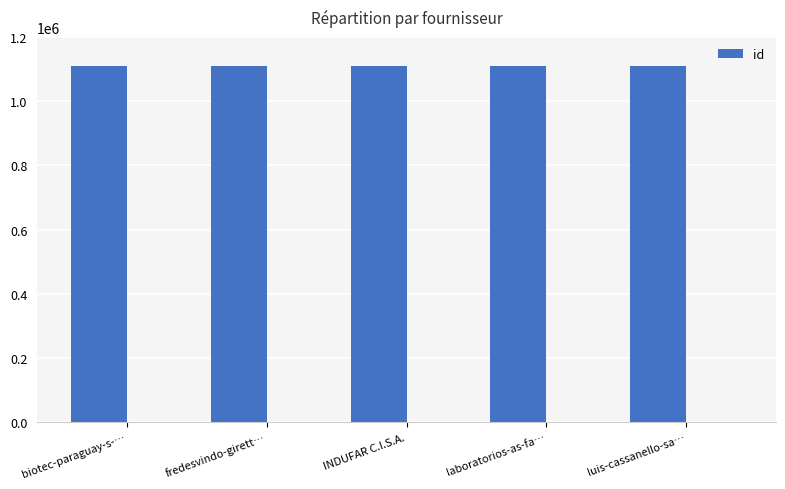

How many categories are shown in the chart?

5